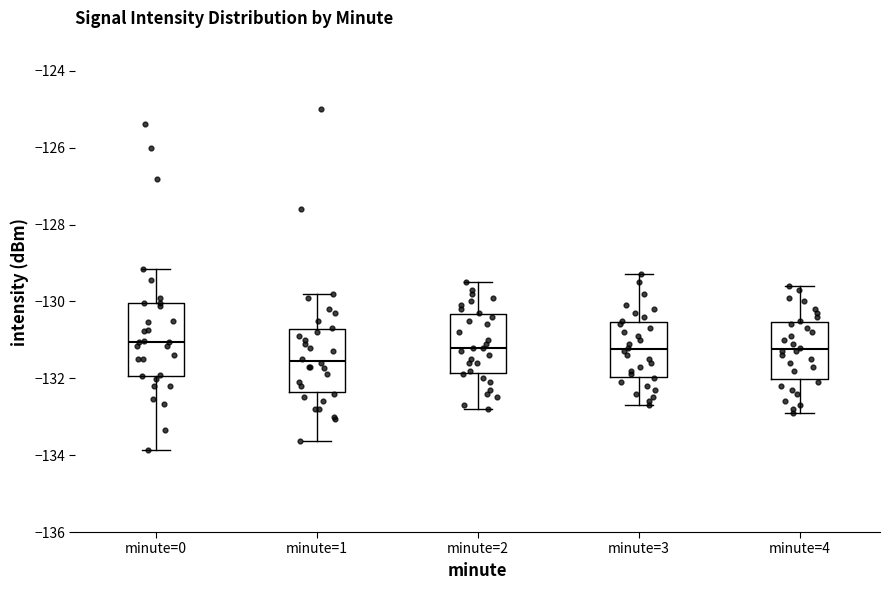

Reading left to right, transcribe this box plot: for each box, give where its median line is, the range the box spans, and where its two whiskers end, as read against the y-axis. The values are not printed on the chart, so give them approximately, as read against the axis.

minute=0: median -131.0, box -132.0 to -130.0, whiskers -133.8 to -129.2
minute=1: median -131.6, box -132.4 to -130.8, whiskers -133.6 to -129.8
minute=2: median -131.2, box -131.8 to -130.4, whiskers -132.8 to -129.4
minute=3: median -131.2, box -132.0 to -130.6, whiskers -132.6 to -129.2
minute=4: median -131.2, box -132.0 to -130.6, whiskers -132.8 to -129.6